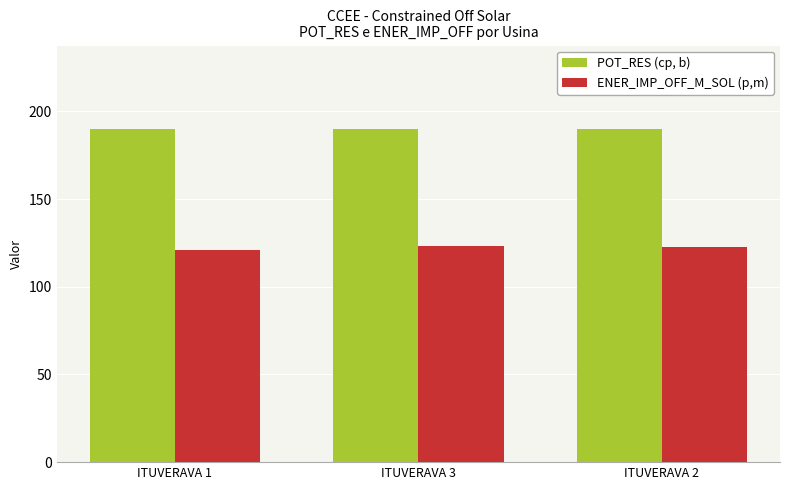

What is the greatest value displayed?

190.0